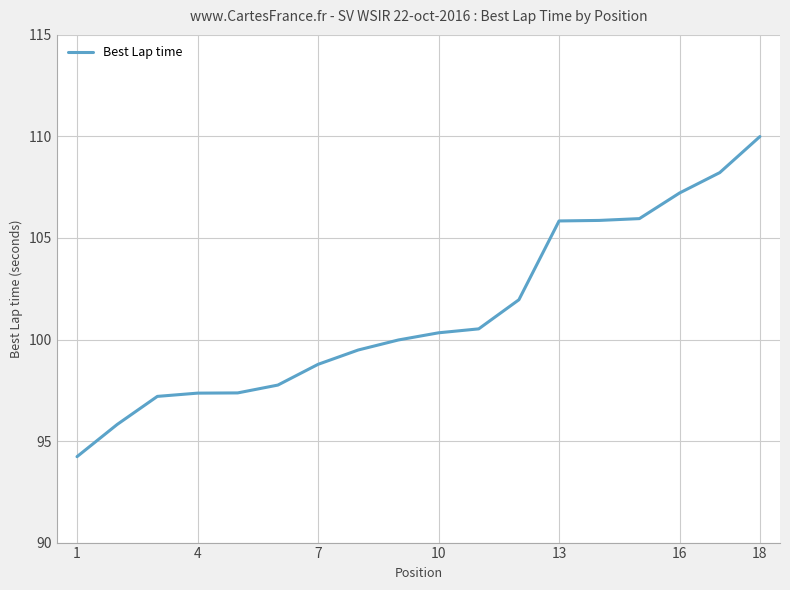

What is the greatest value displayed?

110.0